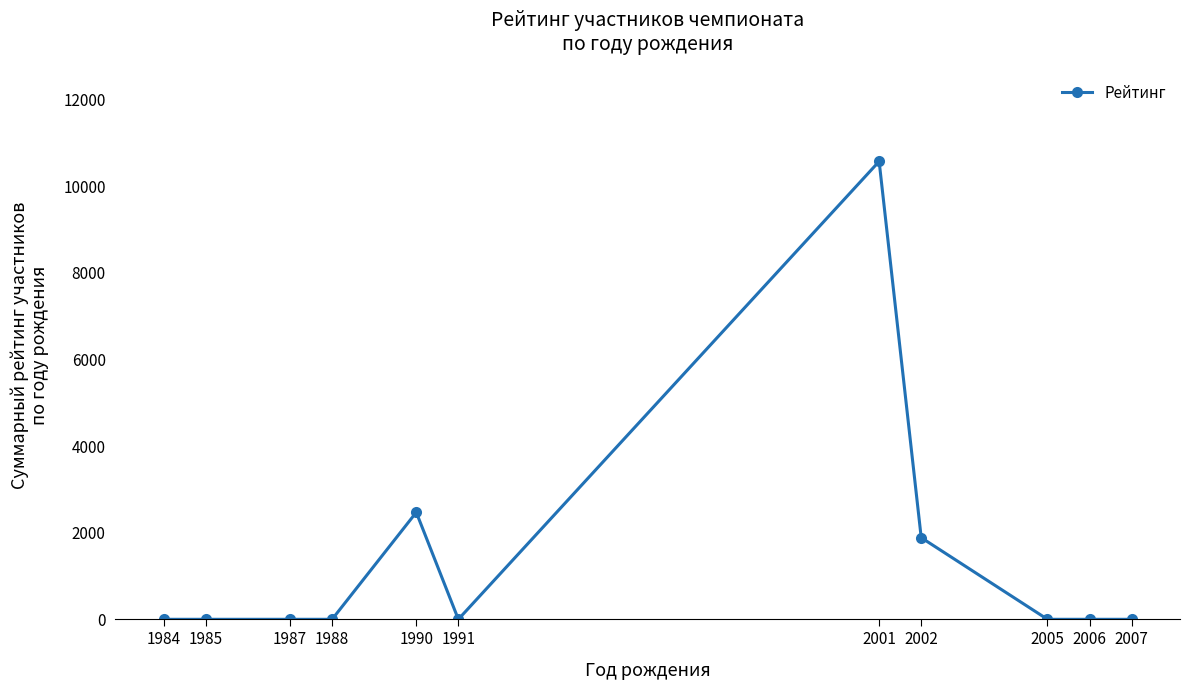

Is it true that the value at 2002 is 1885?

True